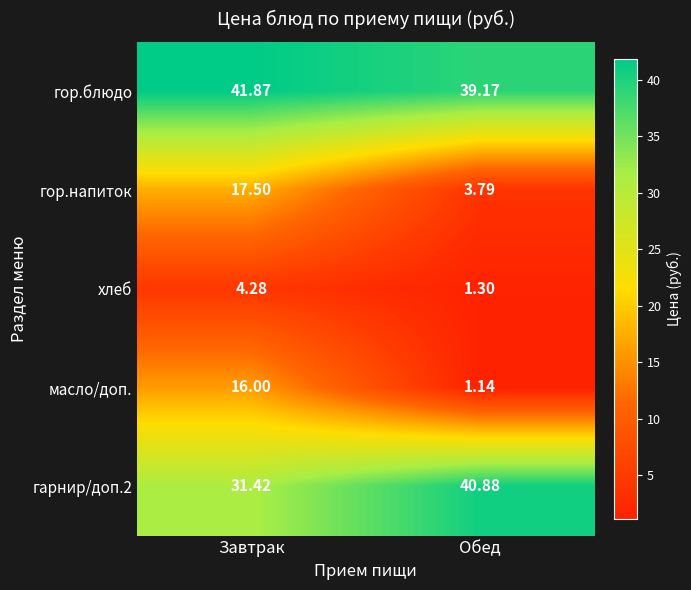

Which series has the largest total across all categories?

гор.блюдо